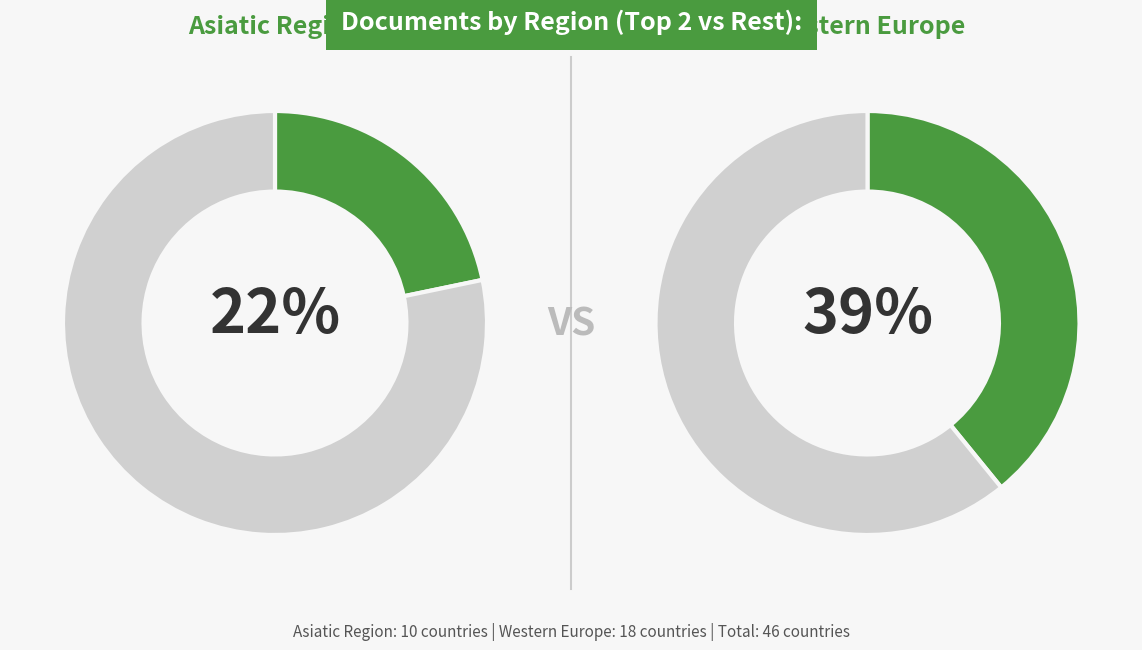

True or false: Latin America accounts for 19% of the total.

False